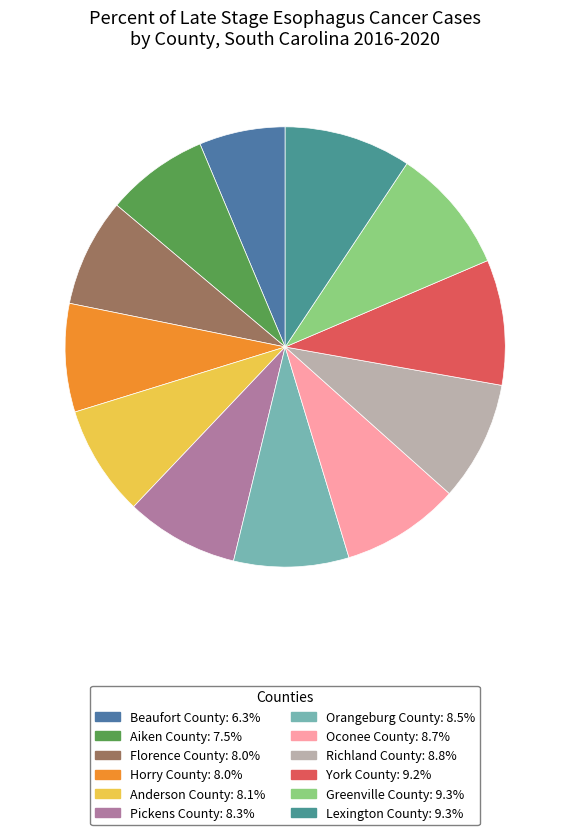

Do Orangeburg County and Horry County together represent more than half of the pie?

No